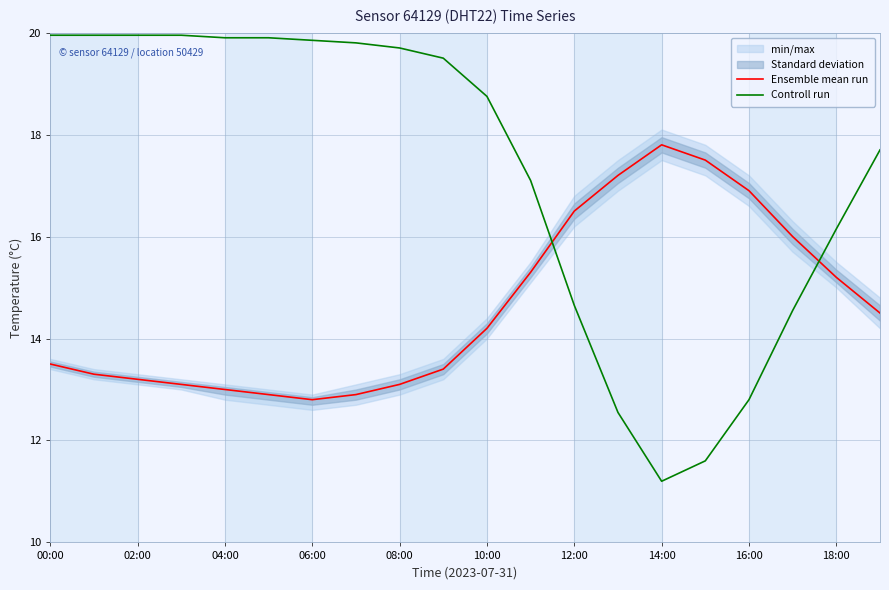

Which series has the largest total across all categories?

Controll run